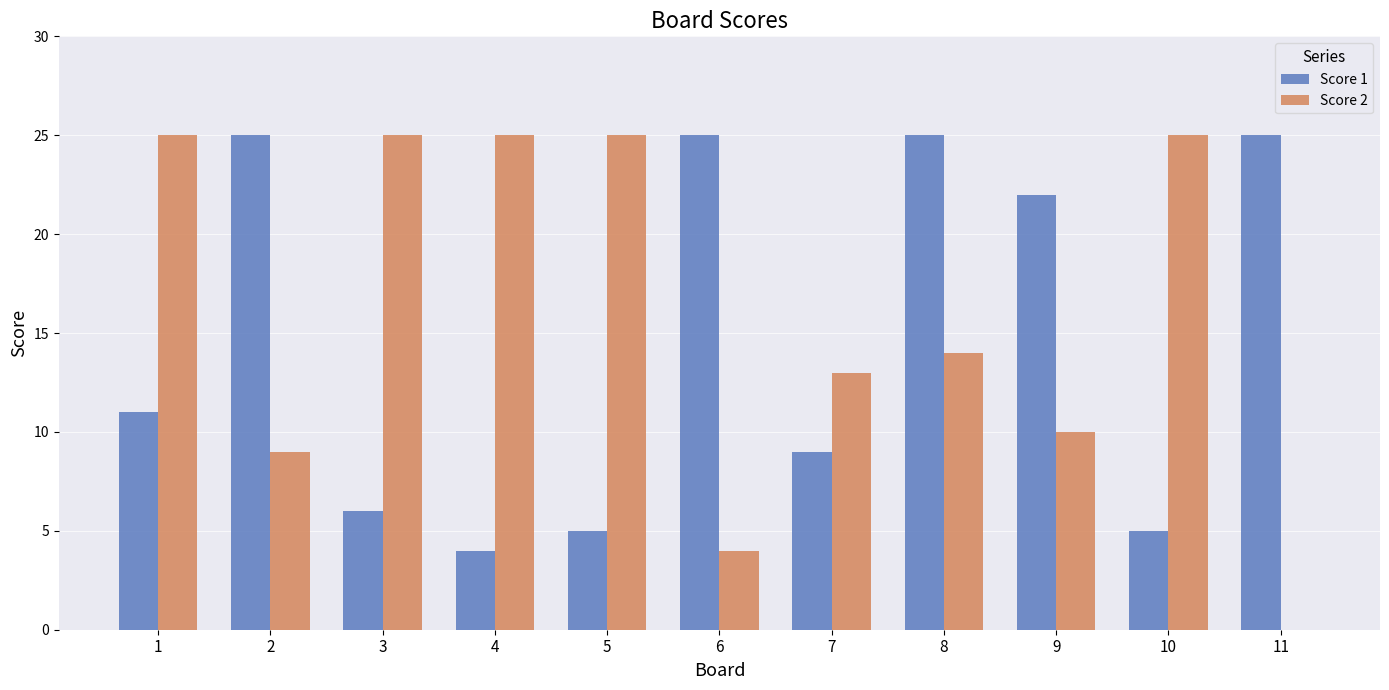

Which series has the widest spread of values?

Score 2